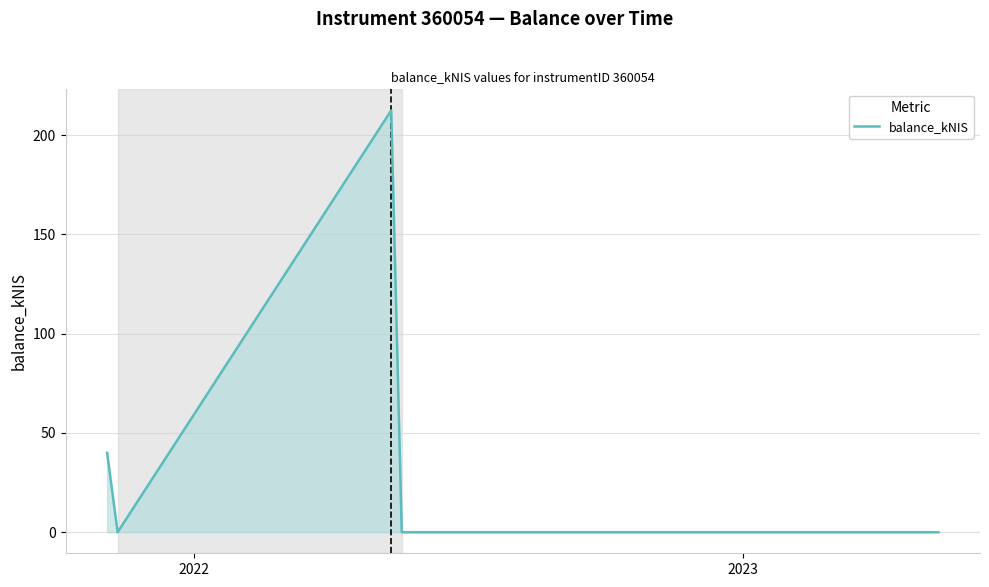

True or false: the data has more than 2 interior local peaks.

False